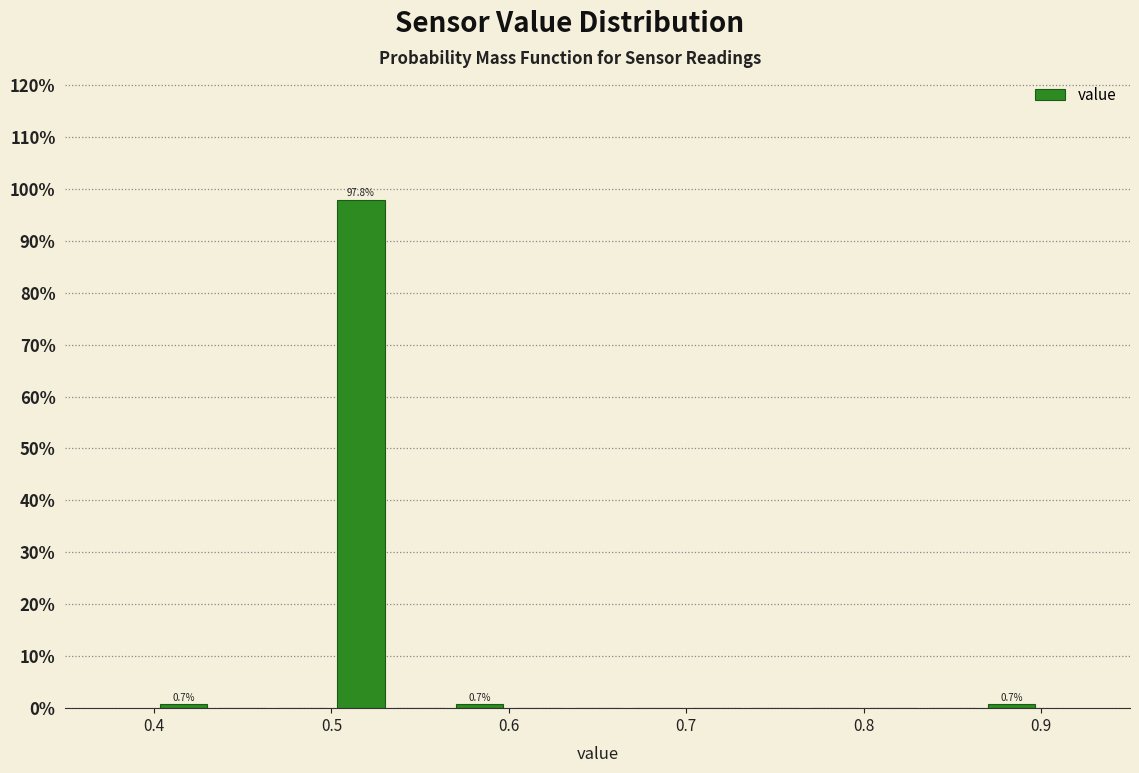

Read against the x-axis, roughly where is the centre of the tallest bar?

0.52